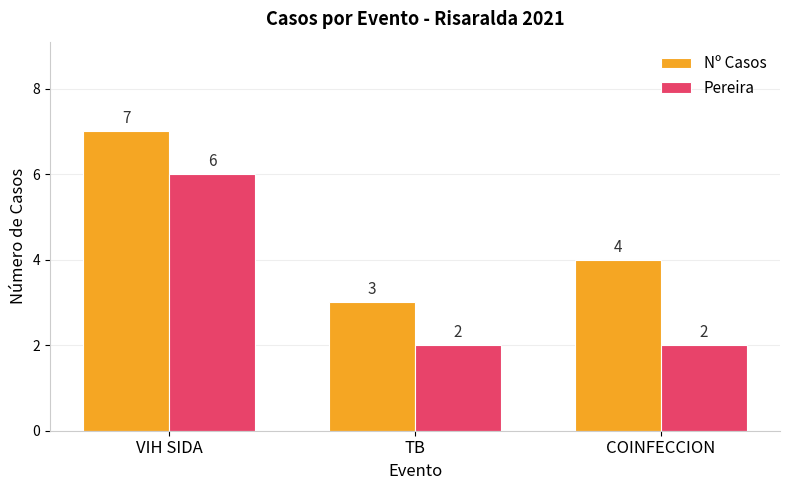

What is the difference between the Nº Casos values at VIH SIDA and COINFECCION?

3